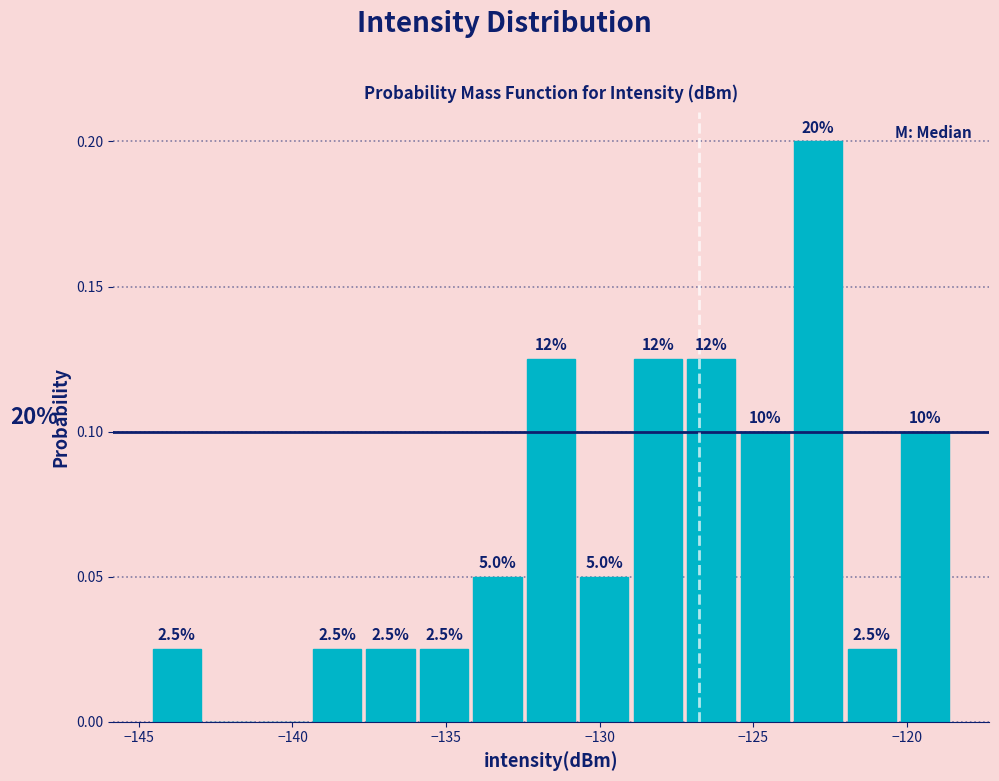

Read against the x-axis, roughly where is the centre of the tallest bar?

-123.0